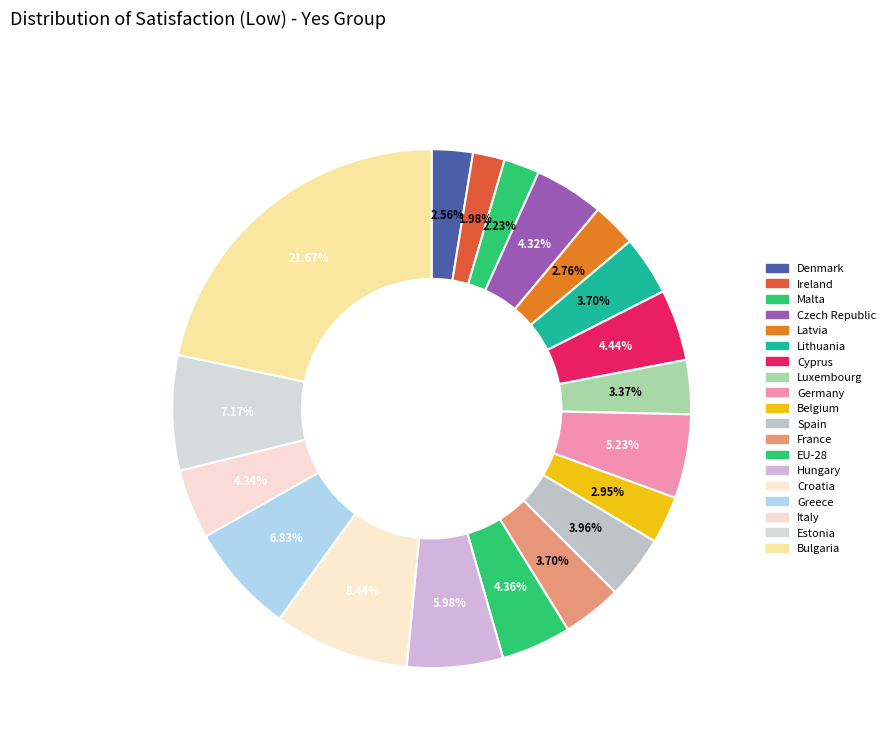

Is Czech Republic the majority of the pie?

No